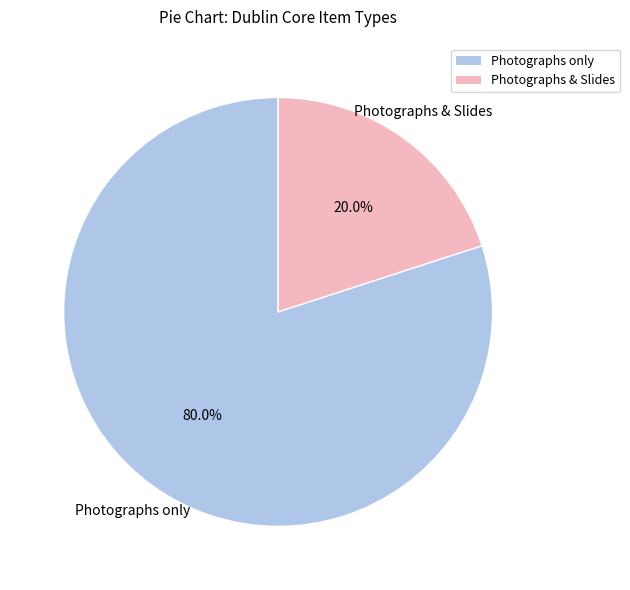

Is there a majority slice in this chart?

Yes